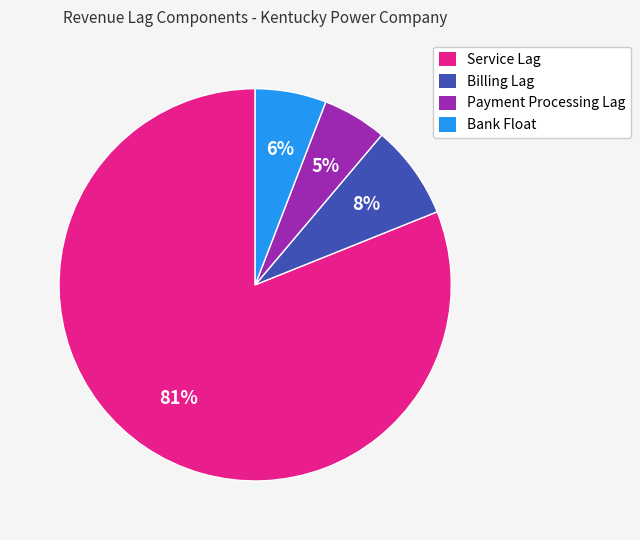

Which has a higher value, Payment Processing Lag or Bank Float?

Bank Float